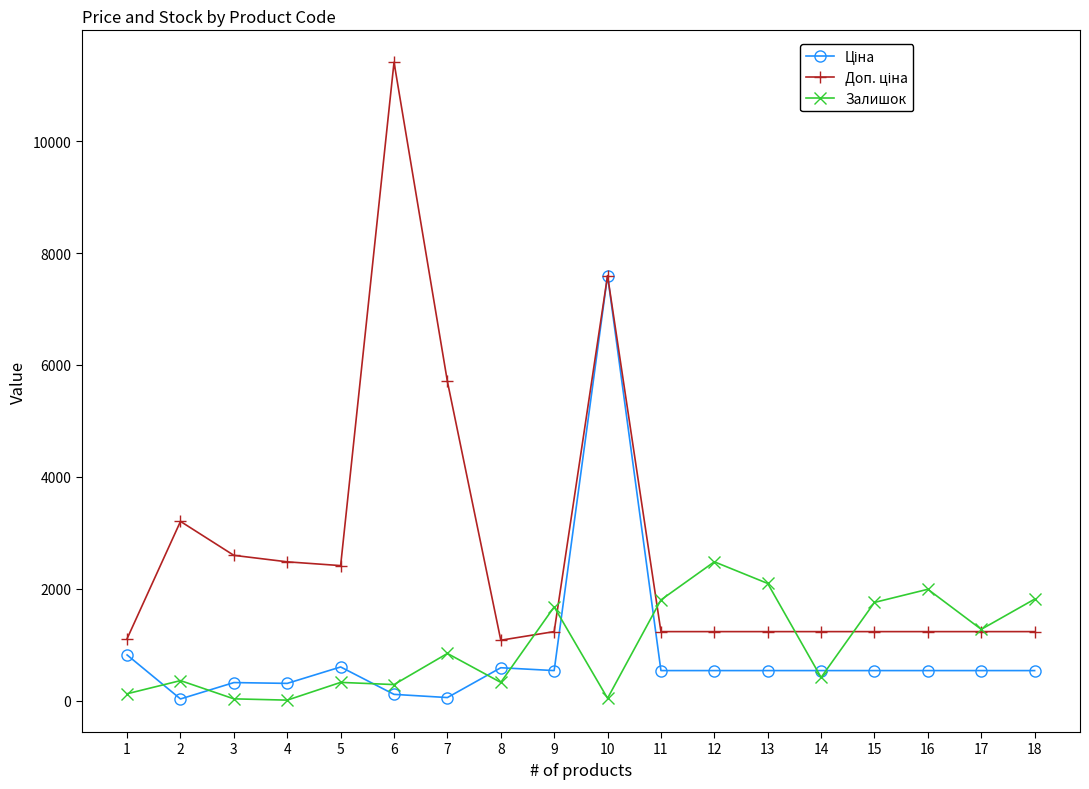

What is the highest value of the Залишок series?

2483.0